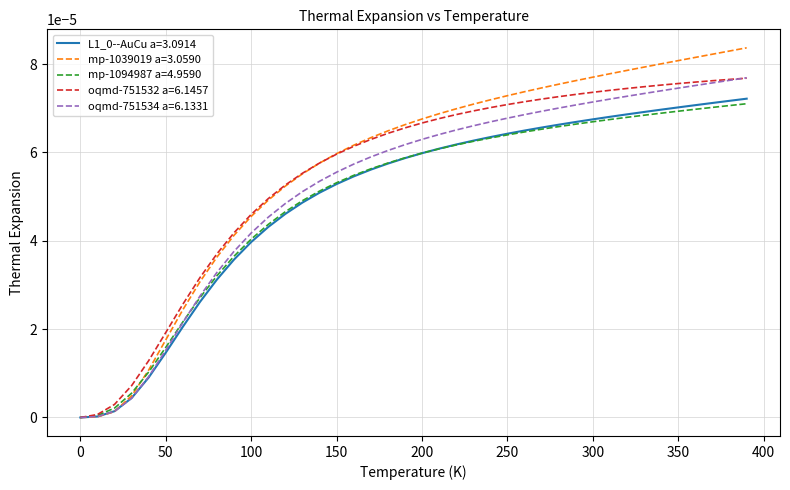

How many series are shown in this chart?

5